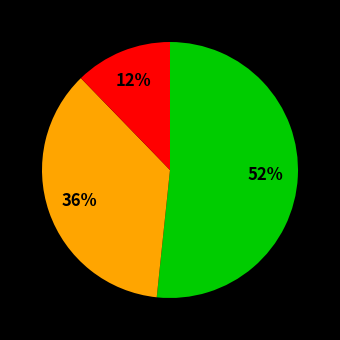

Does any single category account for the majority?

Yes